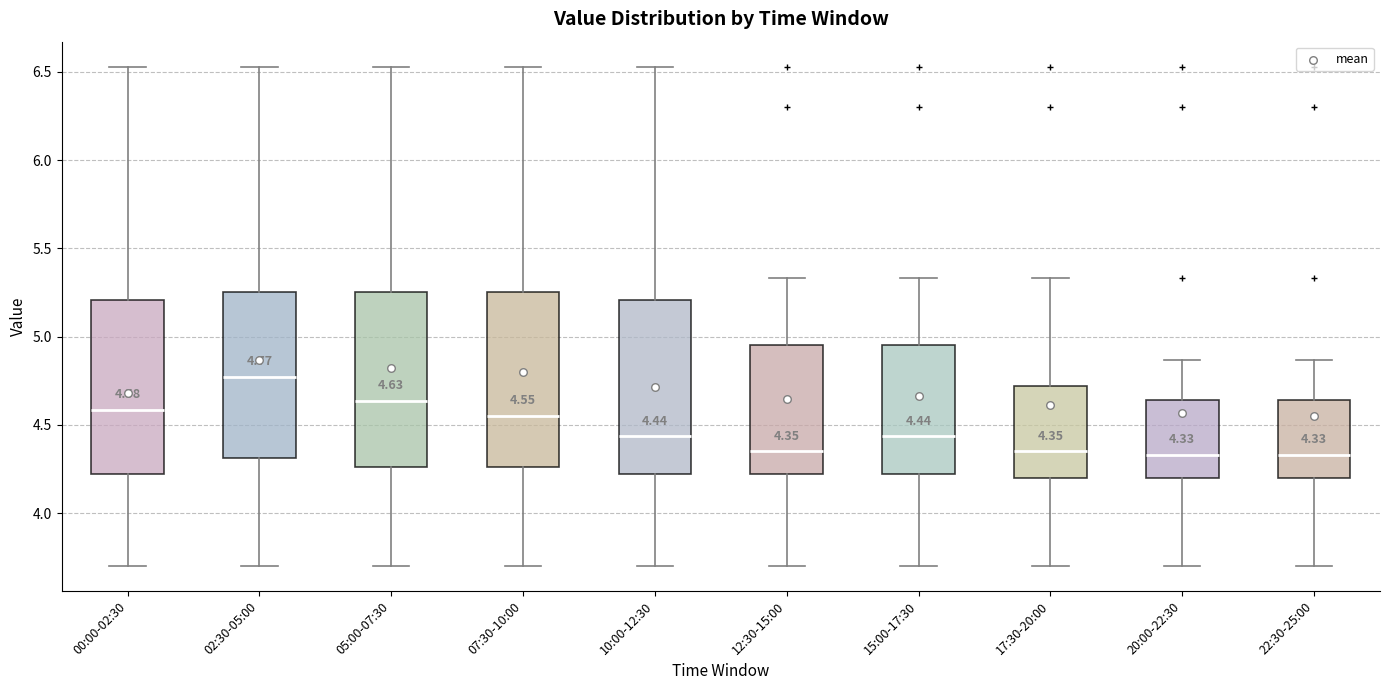

Which box has the highest median line?

02:30-05:00